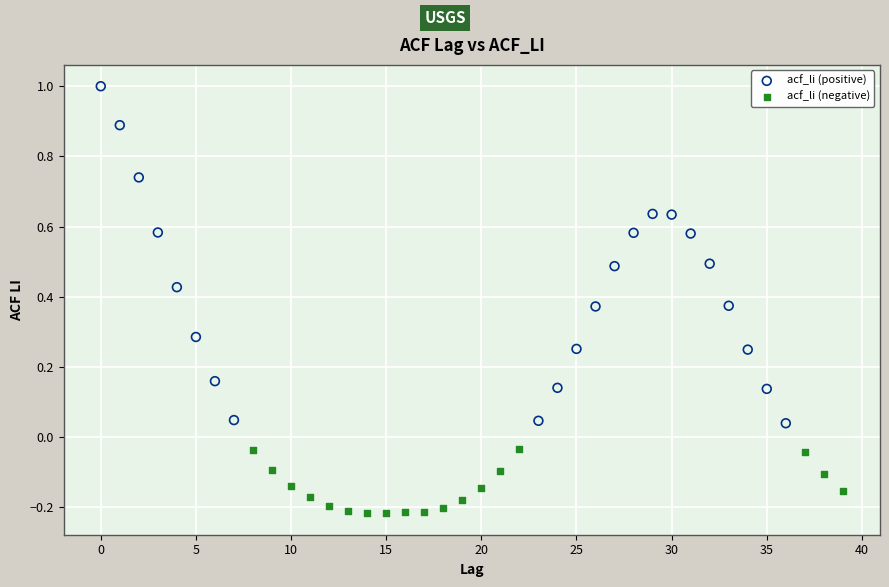

Which series reaches the minimum Y coordinate?

acf_li (negative)